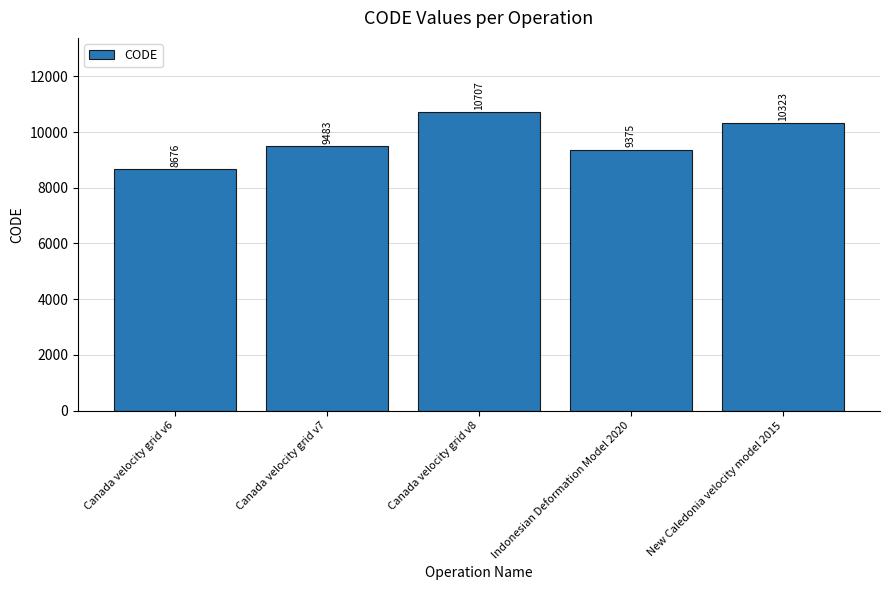

What is the label of the 2nd bar from the left?

Canada velocity grid v7